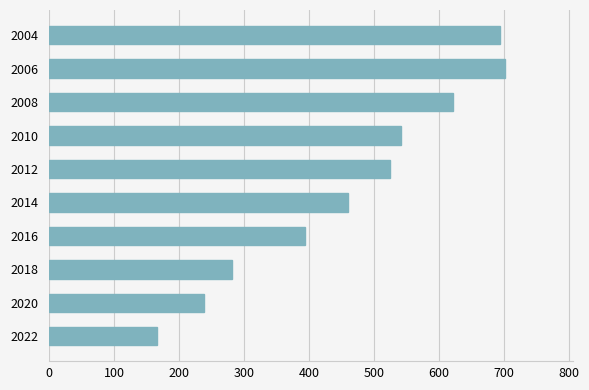

The chart shows a value of 460 at 2014. True or false?

True